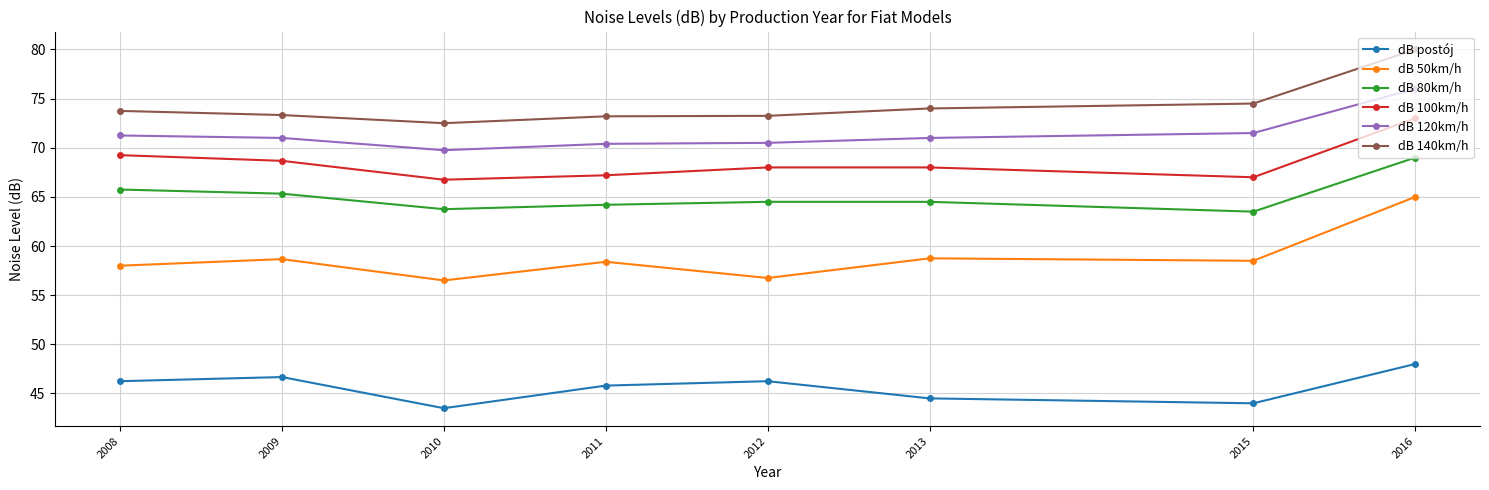

True or false: dB 100km/h and dB 120km/h cross at least once.

False